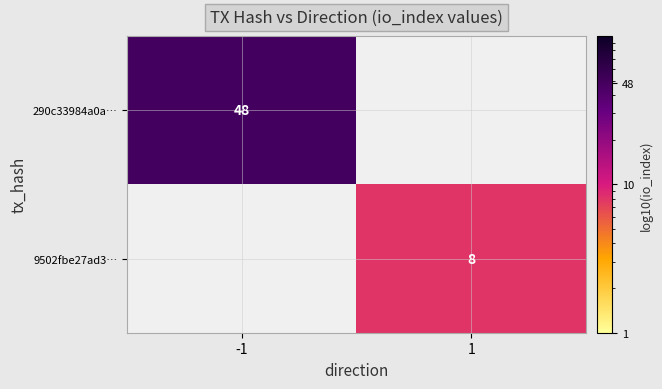

The value of 290c33984a0a… at -1 is 18. True or false?

False